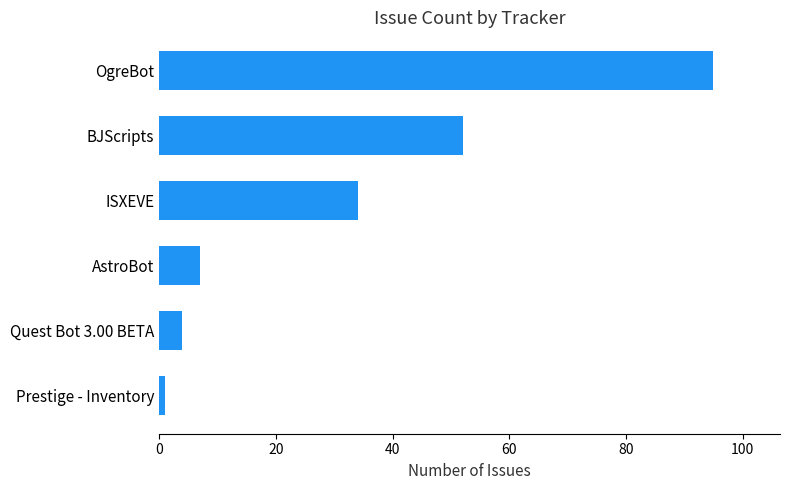

What is the average value?

32